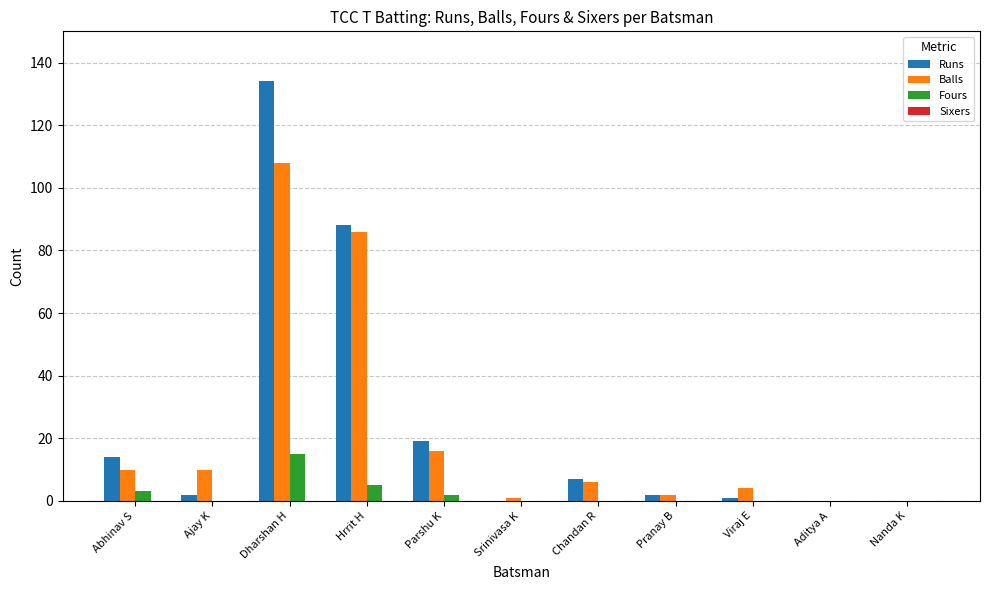

Which series has the largest total across all categories?

Runs